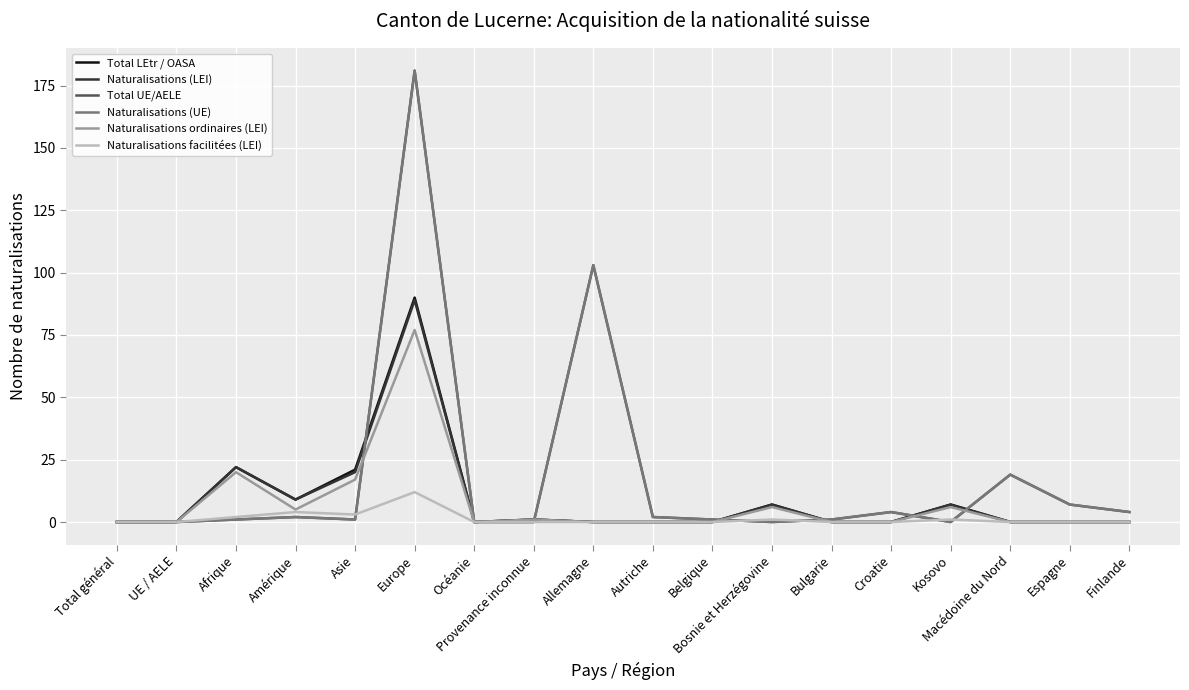

What is the spread (max minus min) of values at Autriche?

2